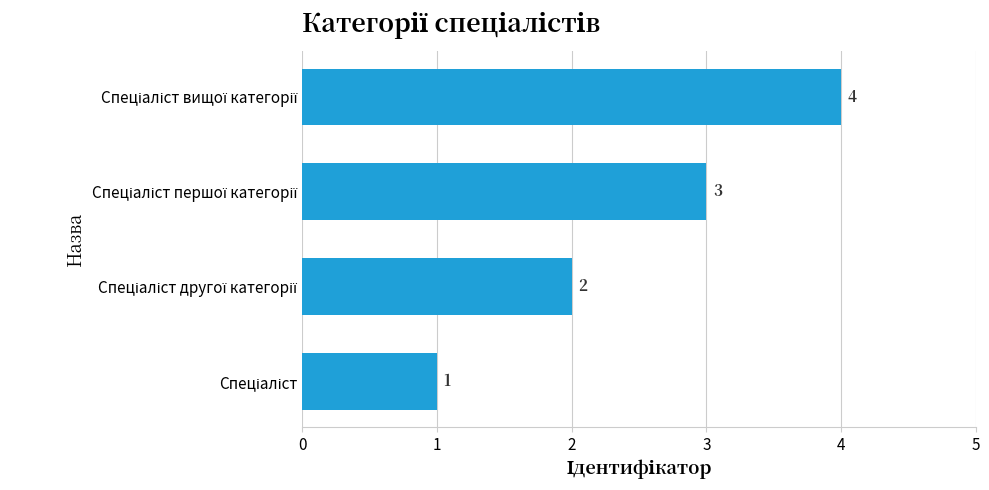

How many data points are less than 3?

2